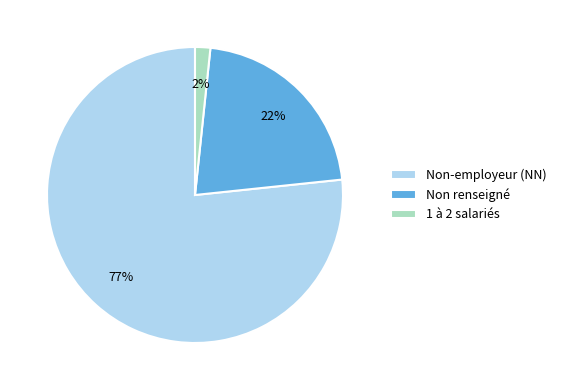

Between 1 à 2 salariés and Non renseigné, which is larger?

Non renseigné